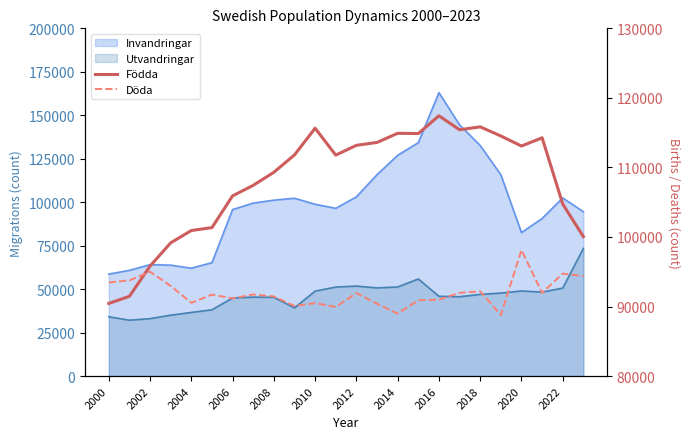

Does the chart have visible grid lines?

No